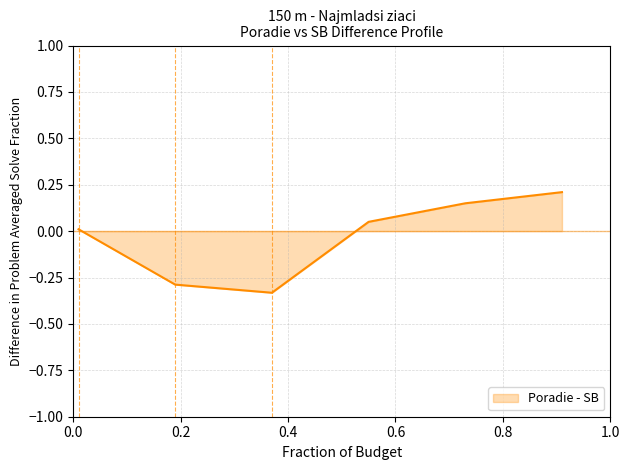

True or false: the data has more than 1 interior local peaks.

False